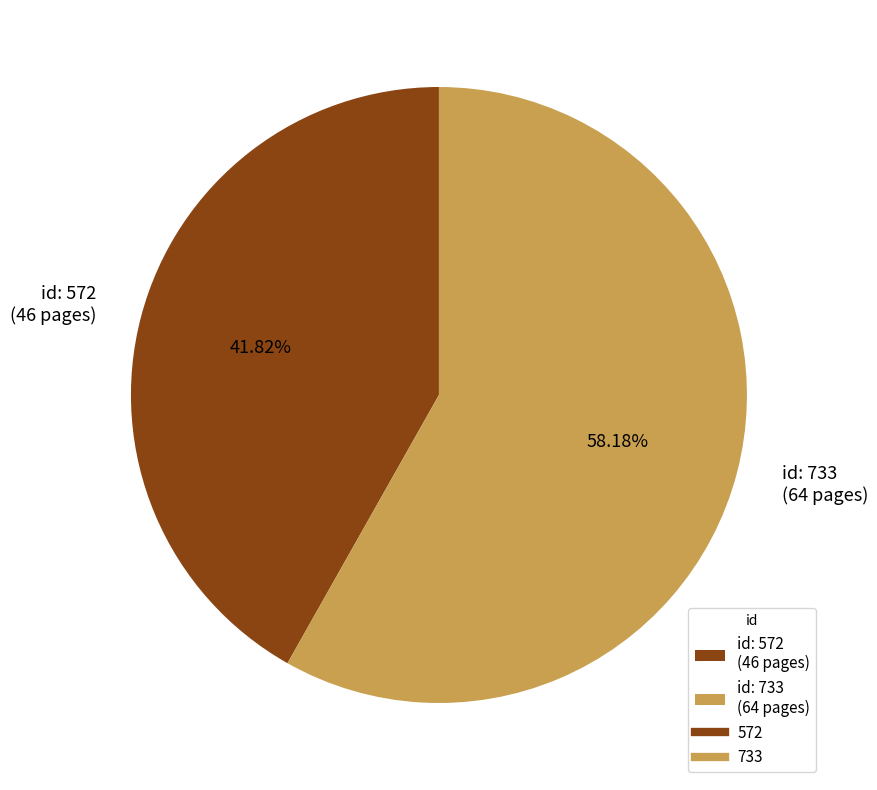

Do id: 572 (46 pages) and id: 733 (64 pages) together represent more than half of the pie?

Yes